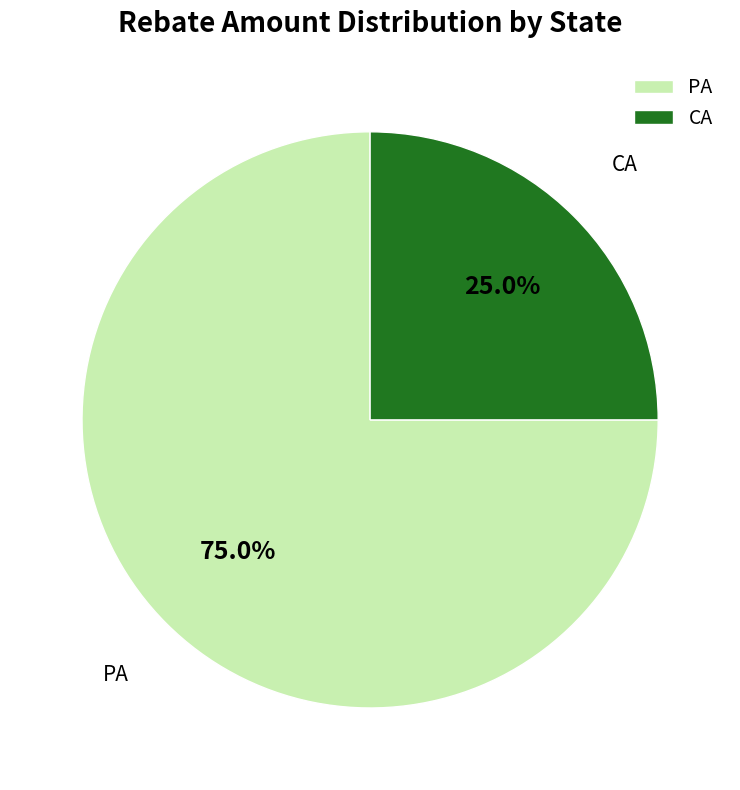

Rank the categories by value from lowest to highest.

CA, PA